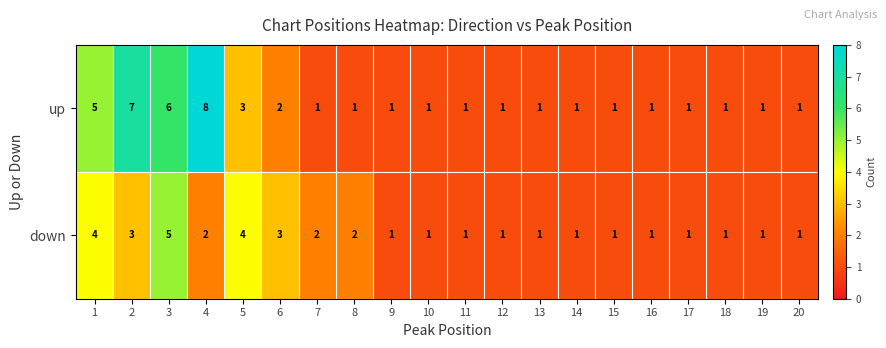

What is the maximum value for up?

8